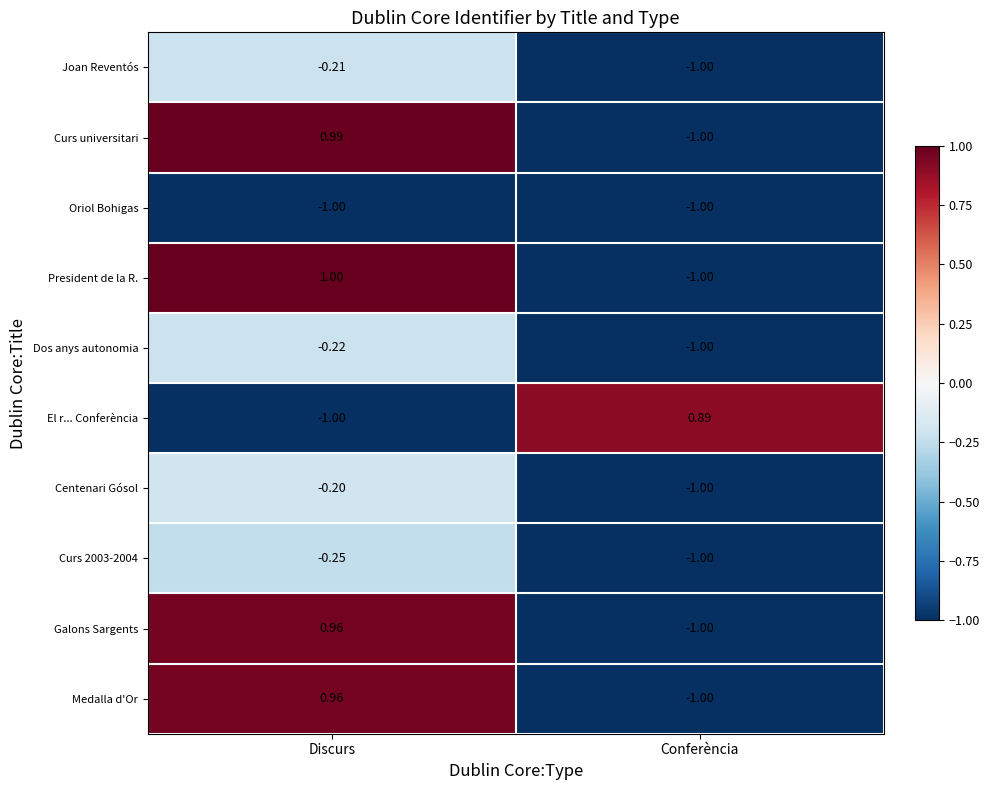

Between Discurs and Conferència, which series saw the biggest shift?

President de la R.